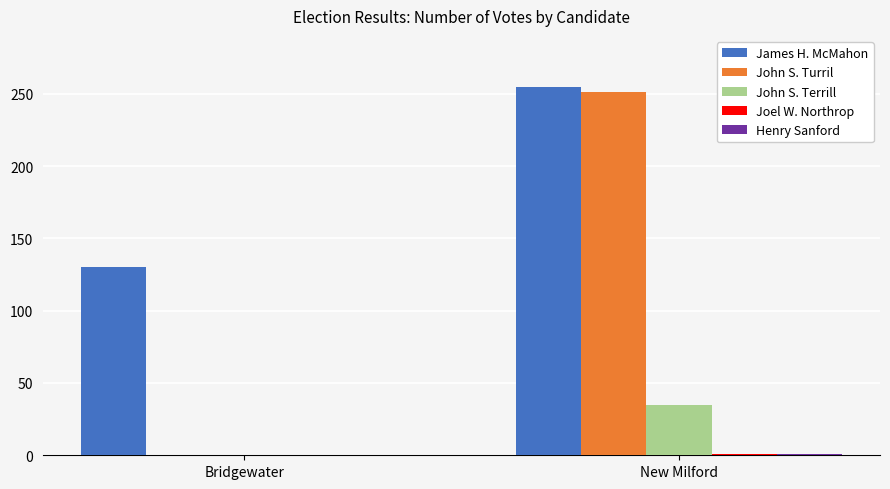

How many John S. Turril values are between 0 and 251?

2